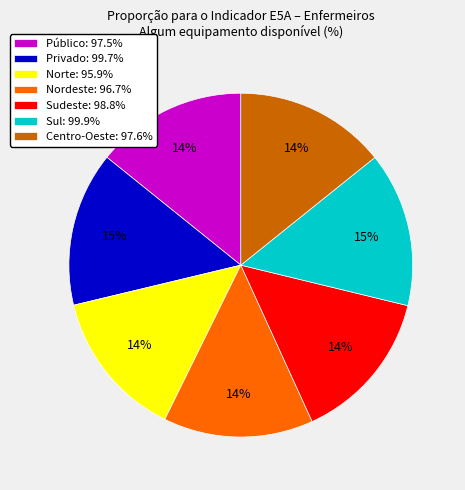

Does any single category account for the majority?

No